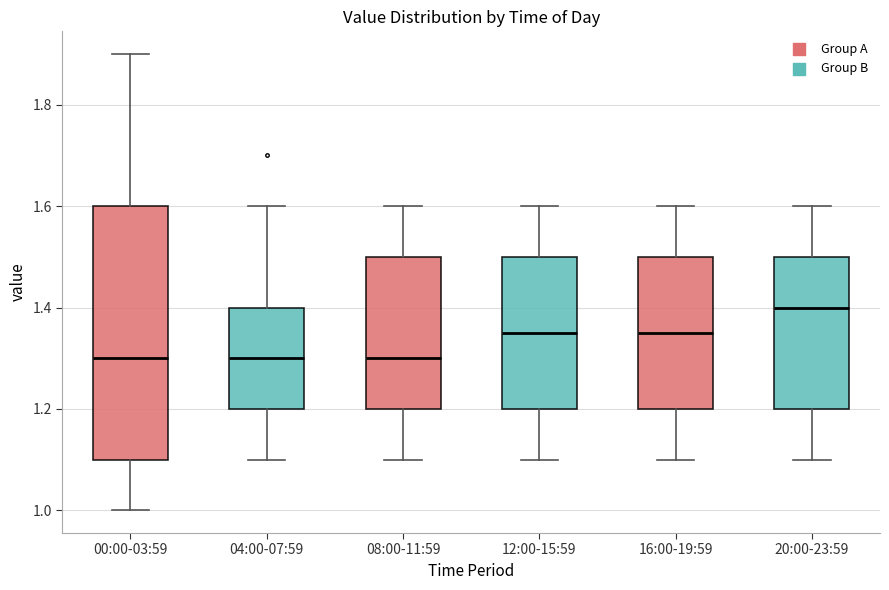

Where does the upper whisker of the box for 20:00-23:59 end on the y-axis? The values are not printed on the chart, so give them approximately, as read against the axis.

1.60